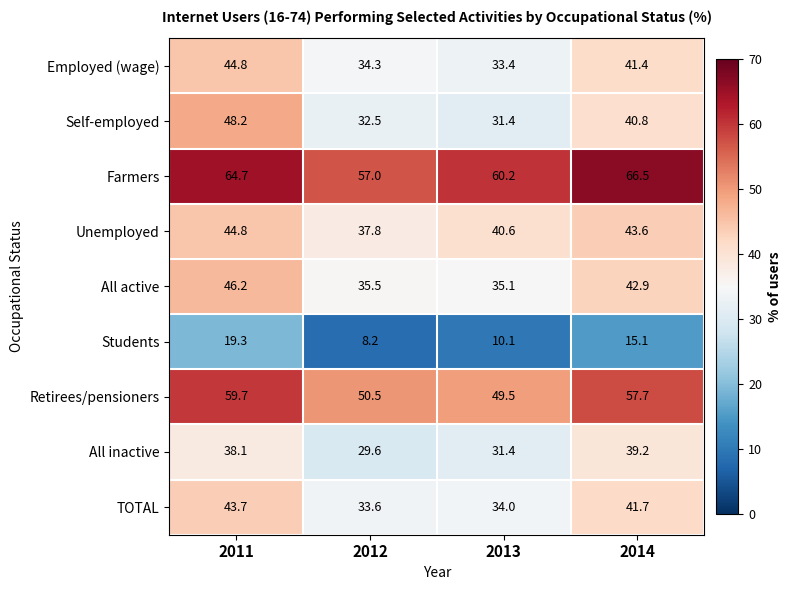

Which category has the highest value in the TOTAL series?

2011